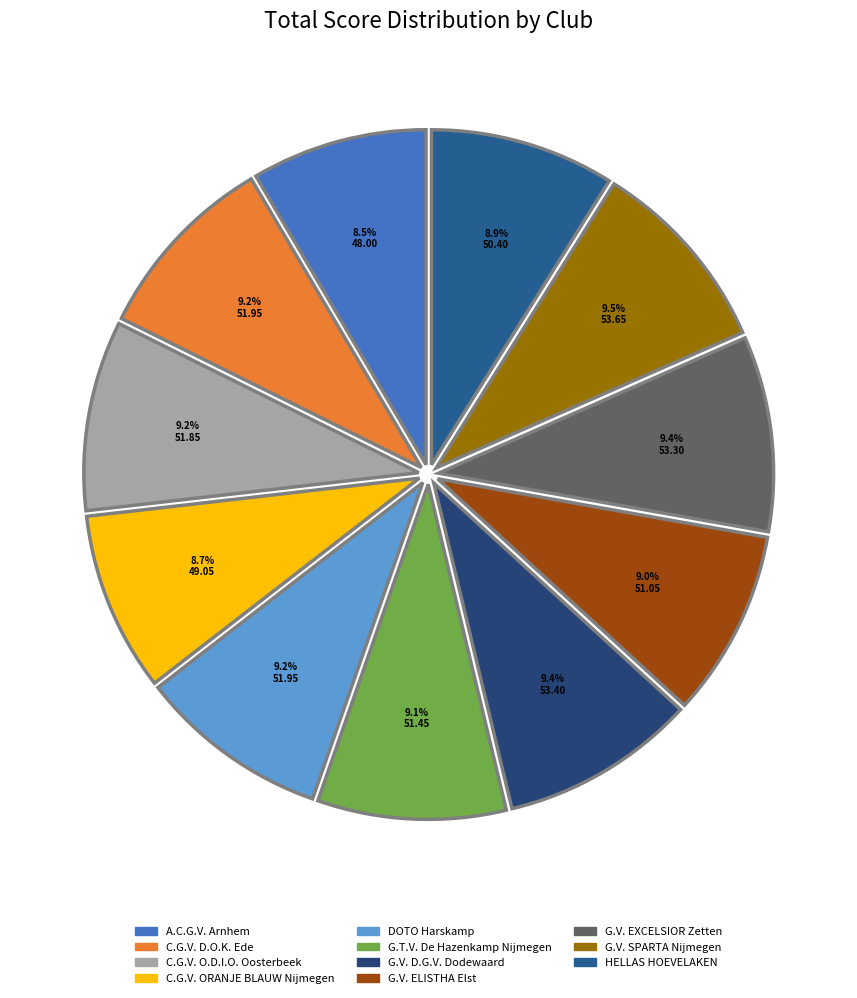

Combined, what portion of the pie is G.V. D.G.V. Dodewaard and G.T.V. De Hazenkamp Nijmegen?

18.5%